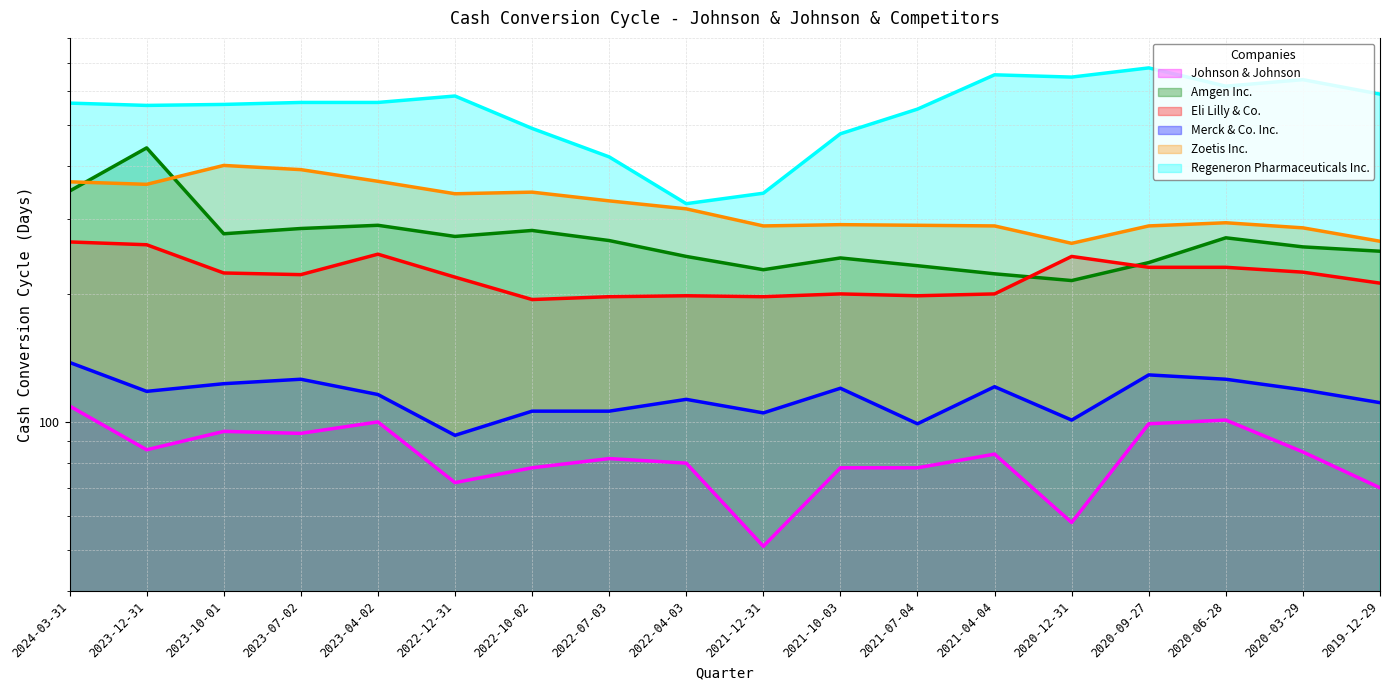

Does the chart display data point markers on the line(s)?

No